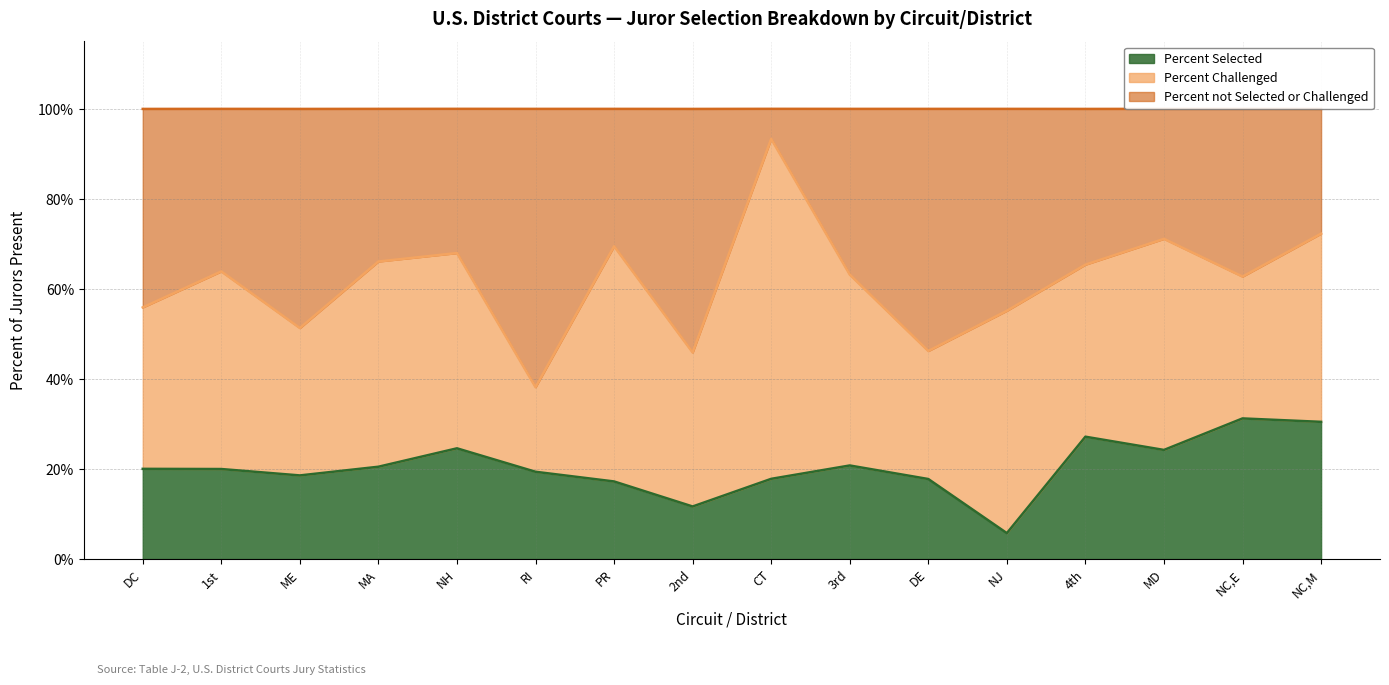

The value of Percent Selected at RI is 32.3. True or false?

False